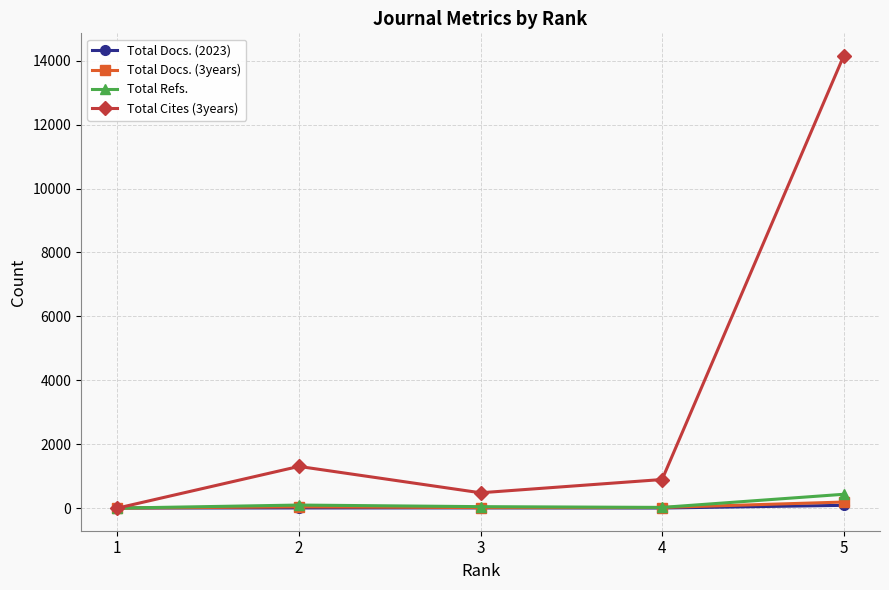

Count the number of categories in the chart.

5